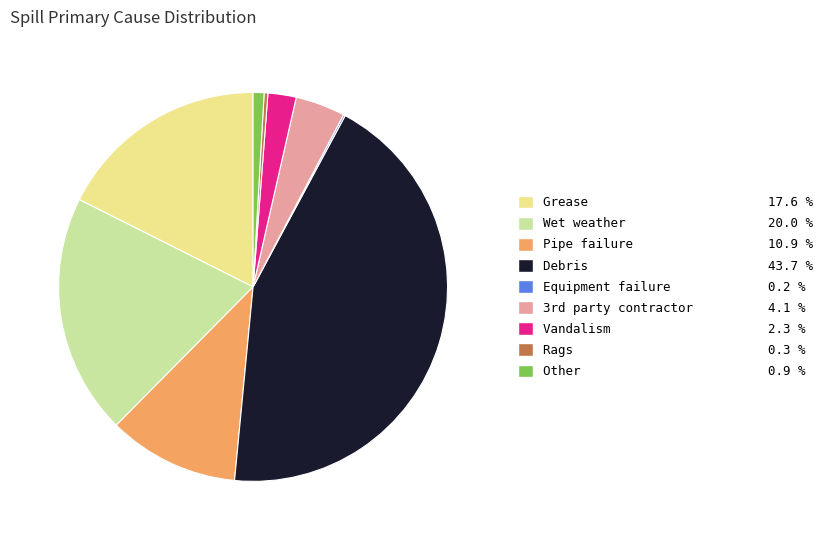

Is Debris the majority of the pie?

No